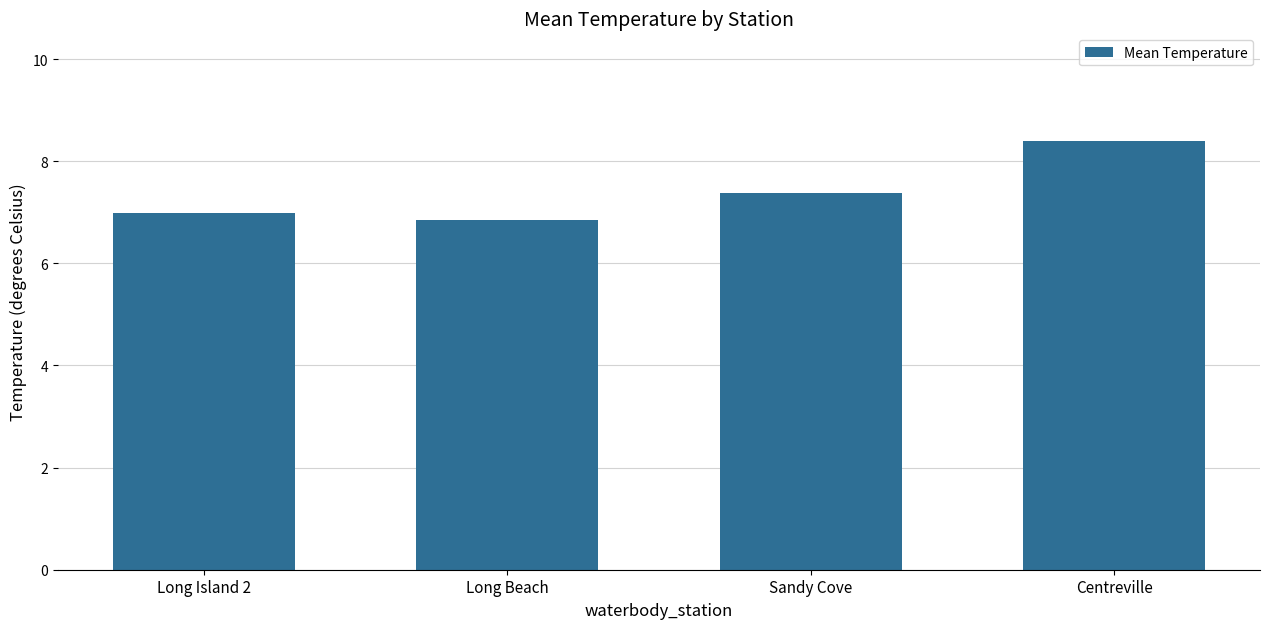

Reading right to left, what are all the values shown in this chart?

8.4	7.4	6.9	7.0